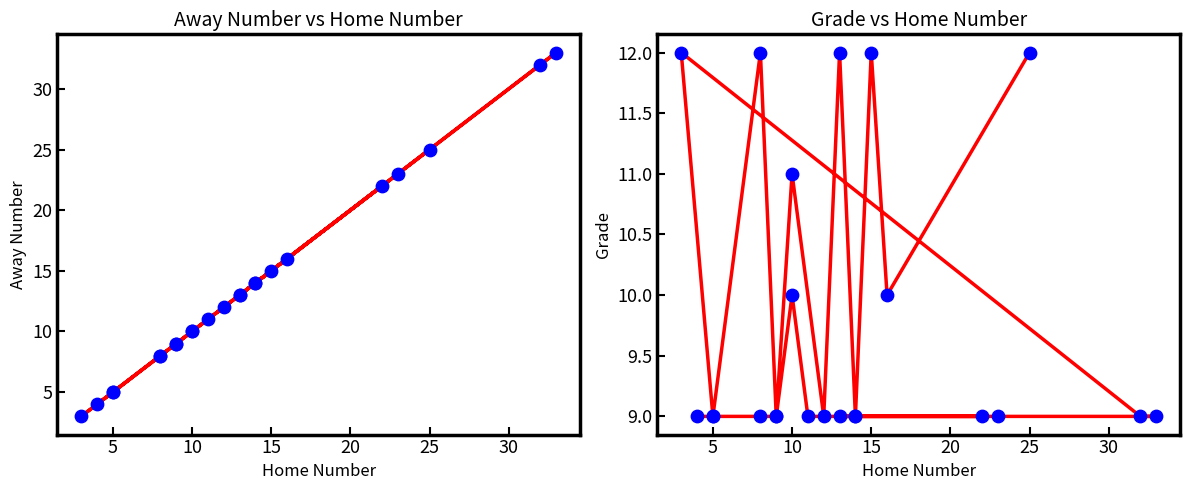

At which category is the sum across all series the highest?

10